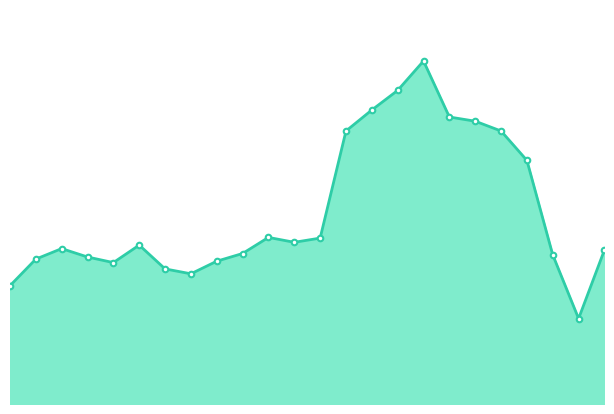

At which category does the chart reach its peak across all series?

16:52